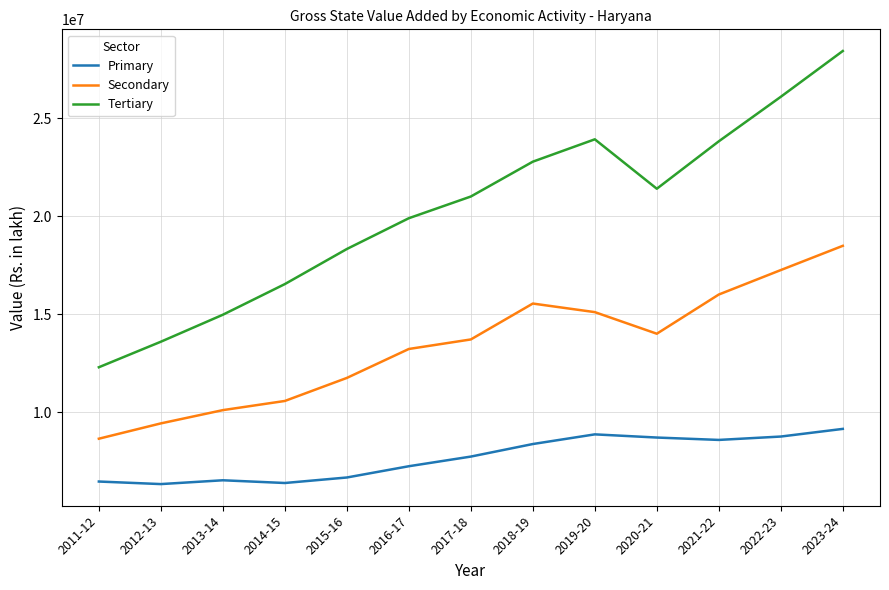

True or false: Secondary and Tertiary intersect in this chart.

False